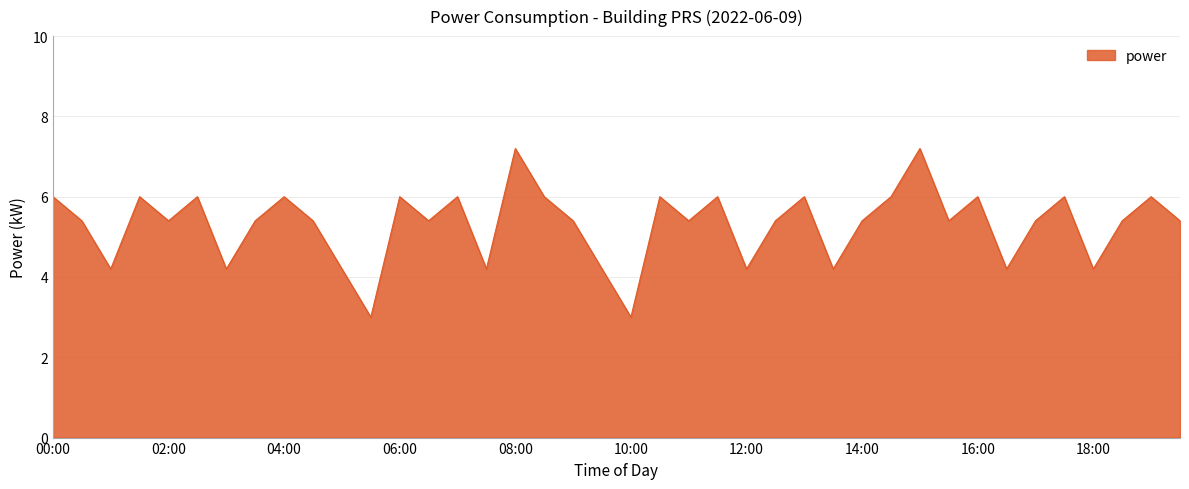

Does the chart have visible grid lines?

Yes